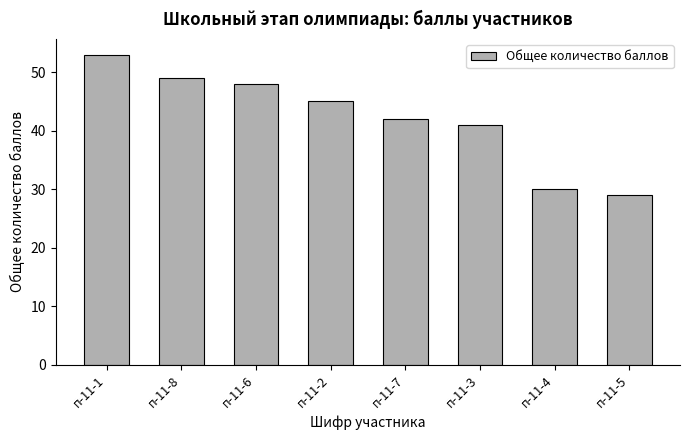

What is the maximum value shown in the chart?

53